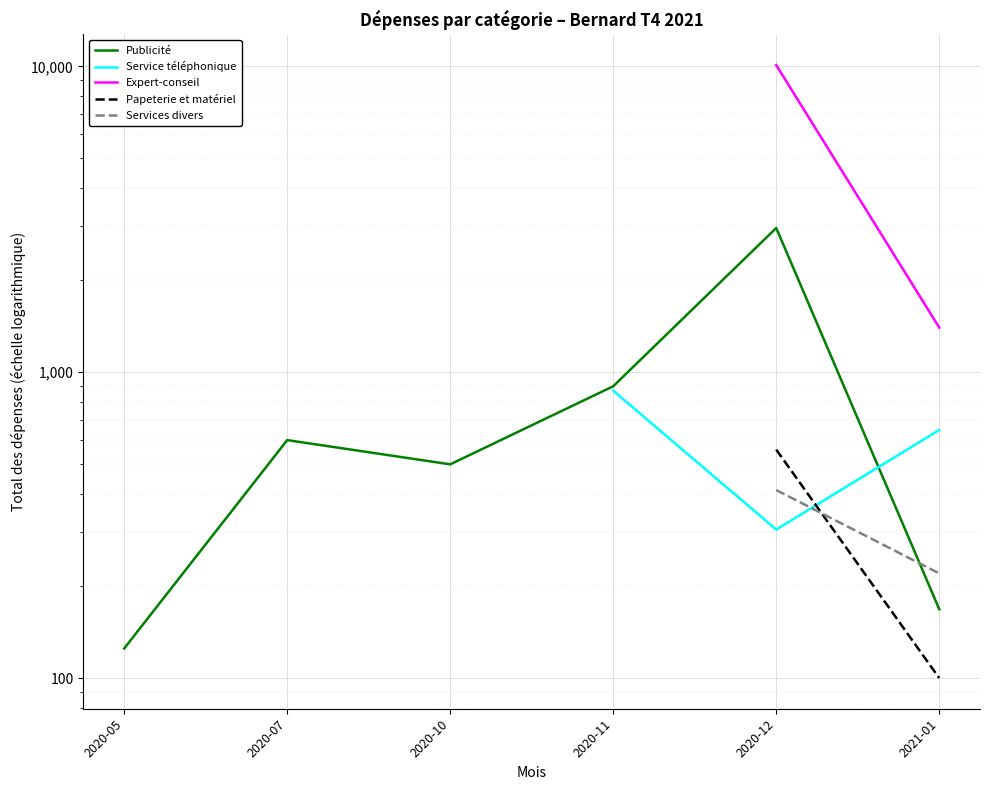

Where is the first local maximum for Publicité?

2020-07